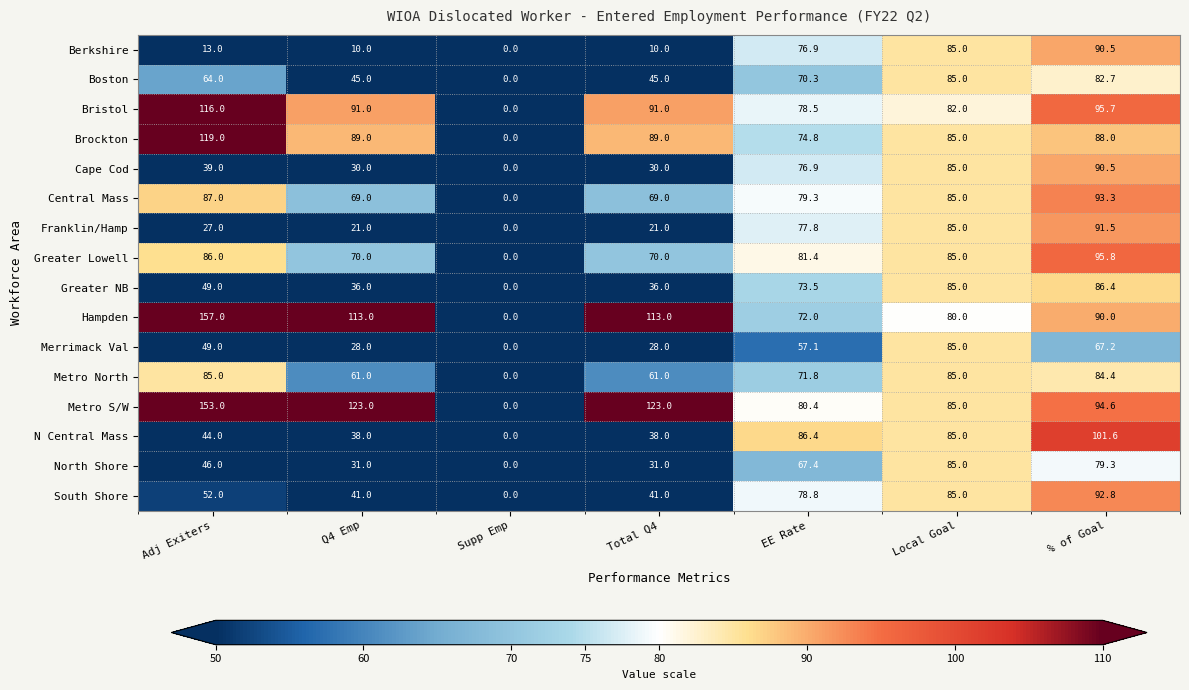

What is the total value across all series at Adj Exiters?

1186.0